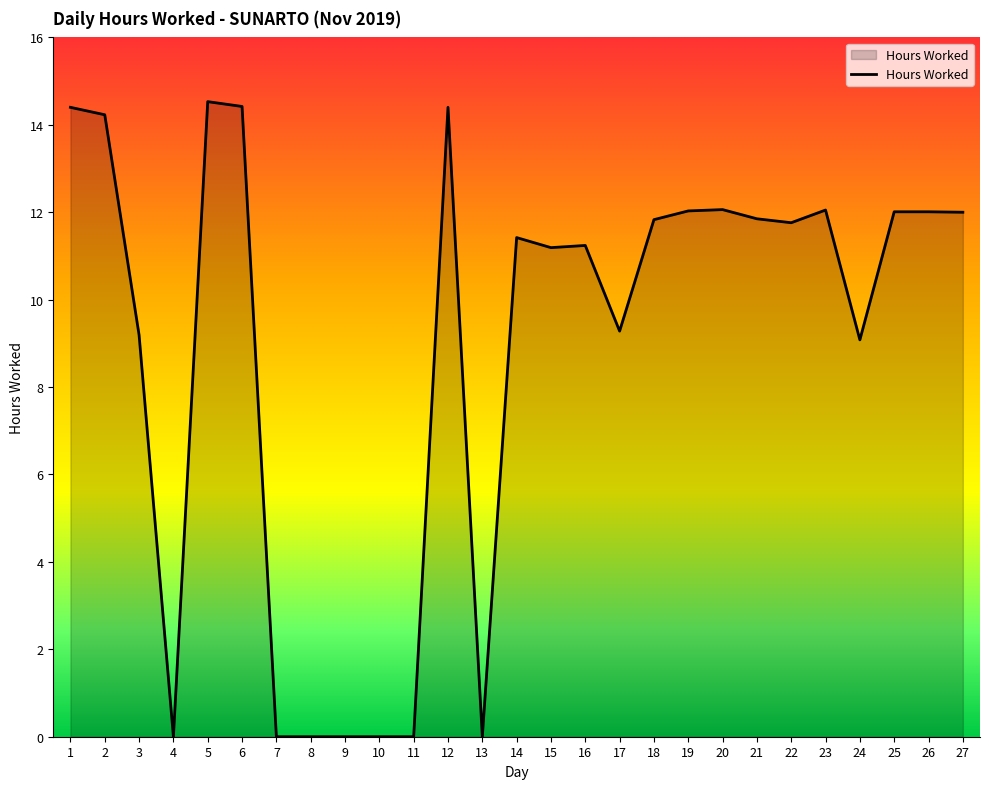

What is the average value?

8.9